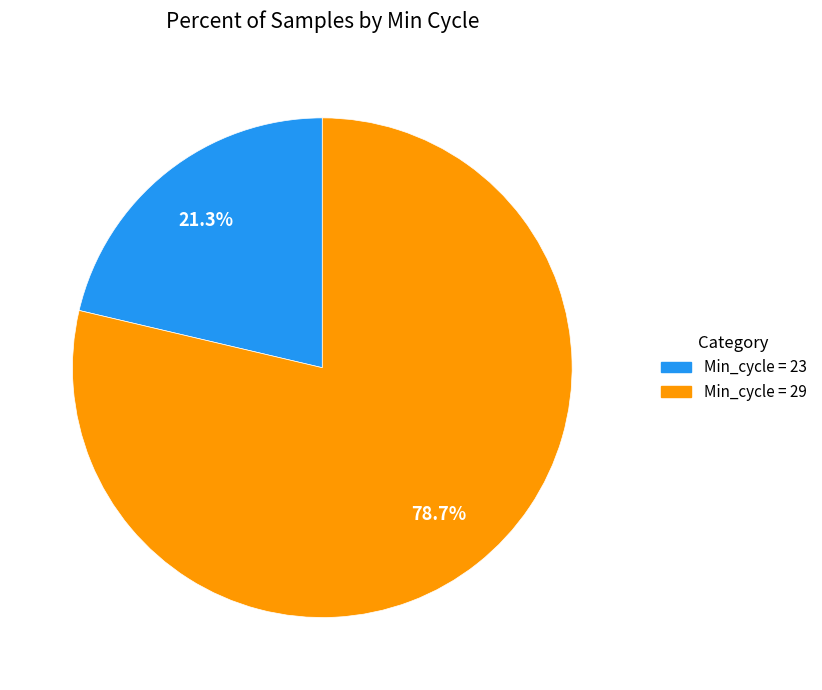

Is there a majority slice in this chart?

Yes